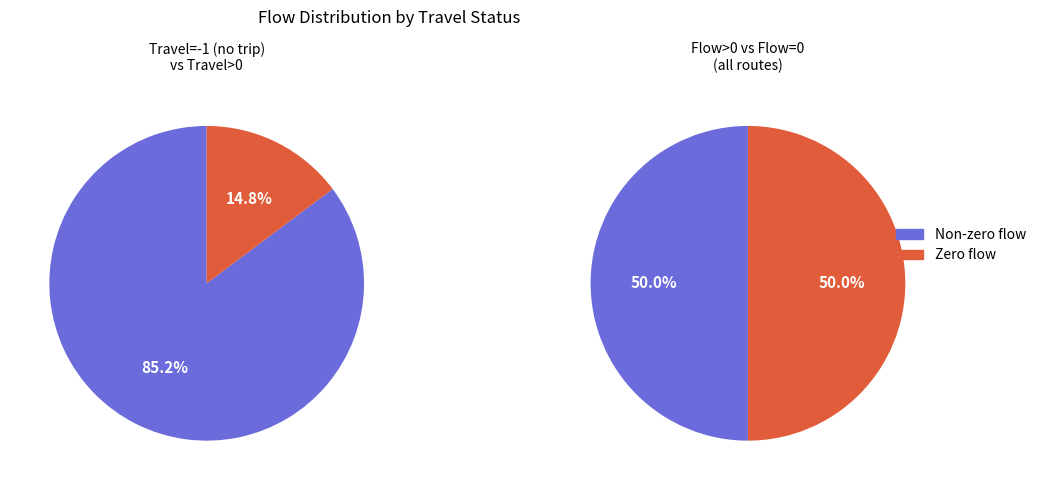

Which series changed the most between 2 and 6?

zero_flow